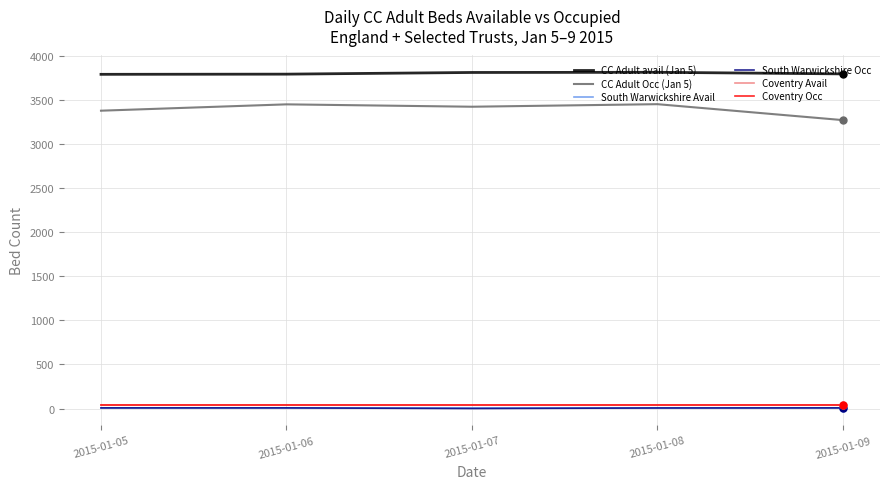

True or false: Coventry Avail has more than 0 points higher than both neighbors.

False